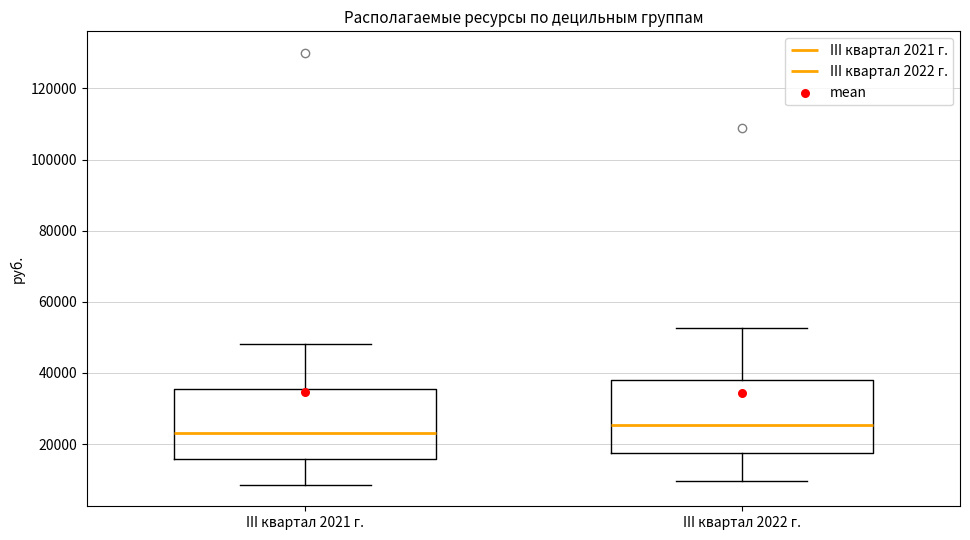

Reading left to right, read every box against the y-axis: the position of its median line, the range the box covers, and the ends of its whiskers. The values are not printed on the chart, so give them approximately, as read against the axis.

III квартал 2021 г.: median 24000, box 16000 to 36000, whiskers 8000 to 48000
III квартал 2022 г.: median 26000, box 18000 to 38000, whiskers 10000 to 52000